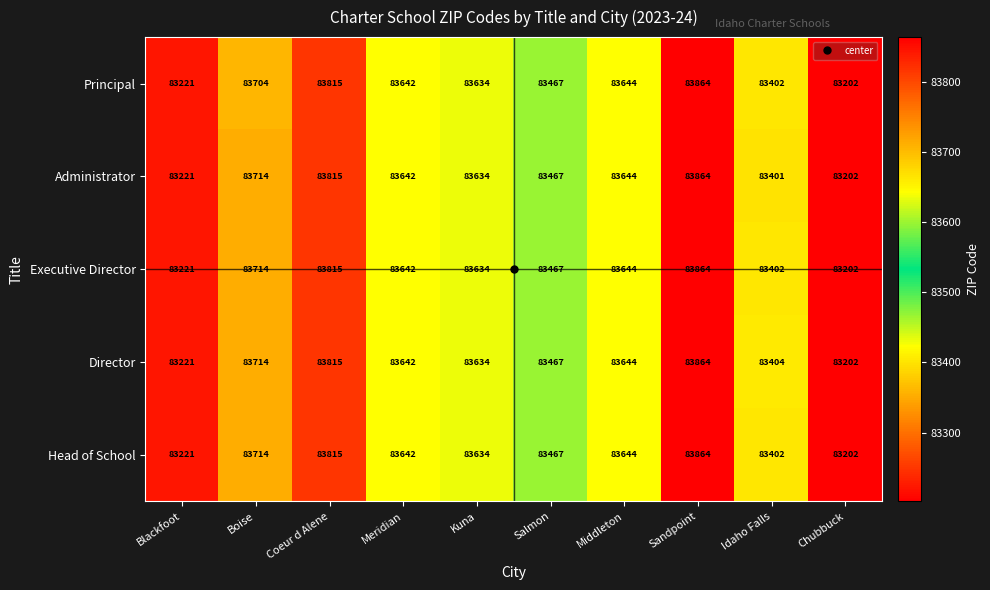

Which series changed the most between Boise and Sandpoint?

Principal